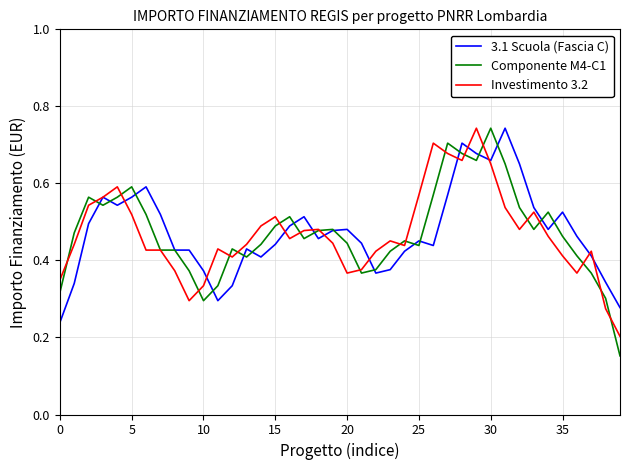

Which series has the largest range (max minus min)?

Componente M4-C1